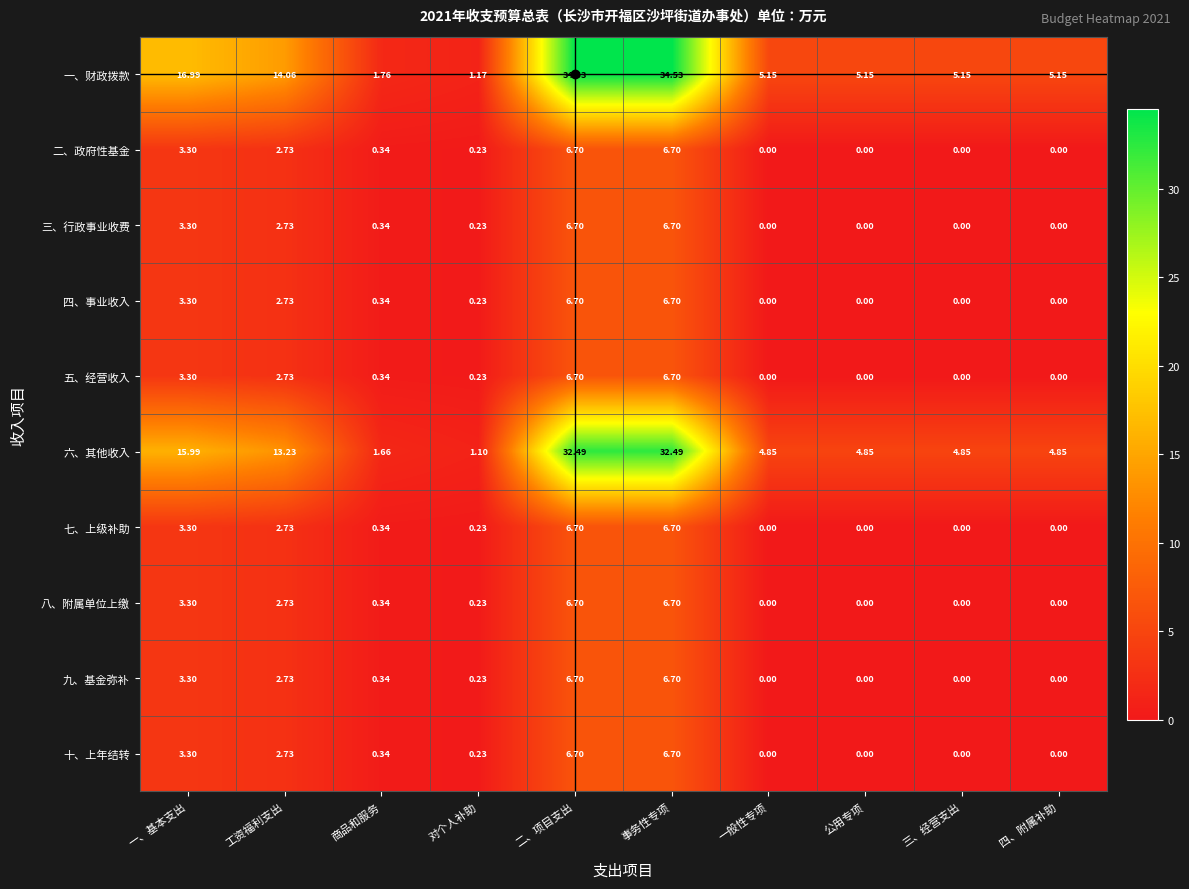

Which series has the largest total across all categories?

一、财政拨款